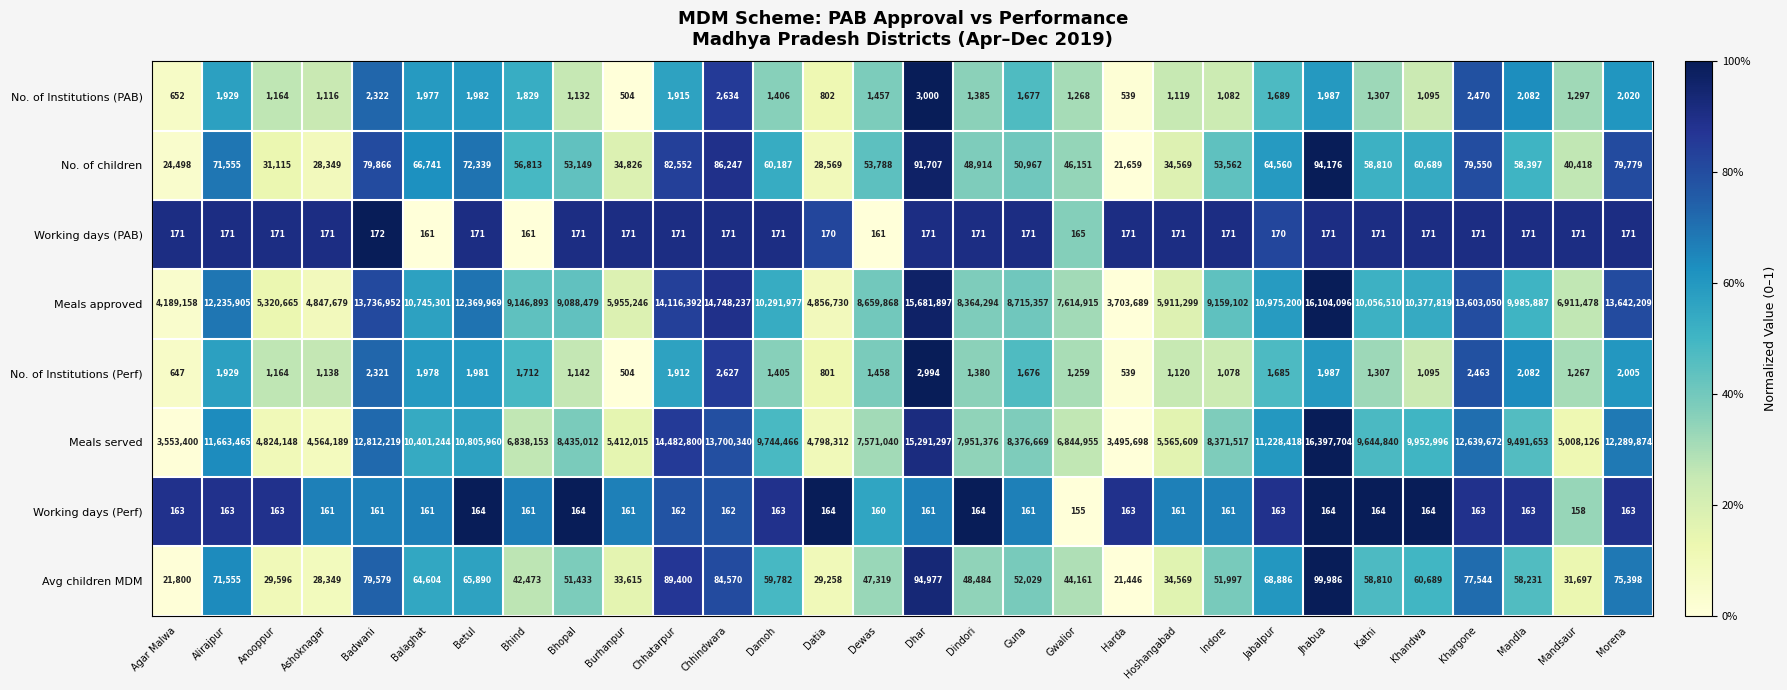

Which label corresponds to the smallest value in the chart?

Gwalior